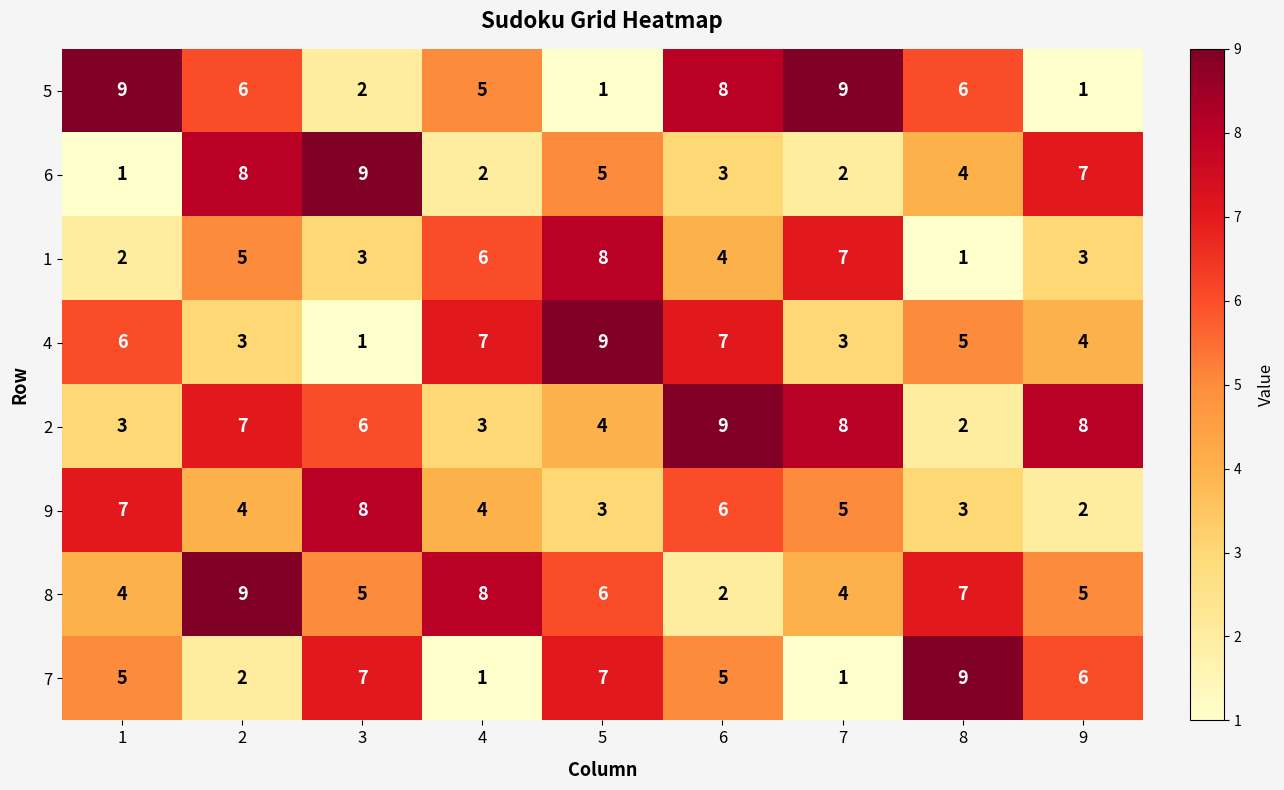

Rank the series at 4 from lowest to highest value.

7, 6, 2, 9, 5, 1, 4, 8